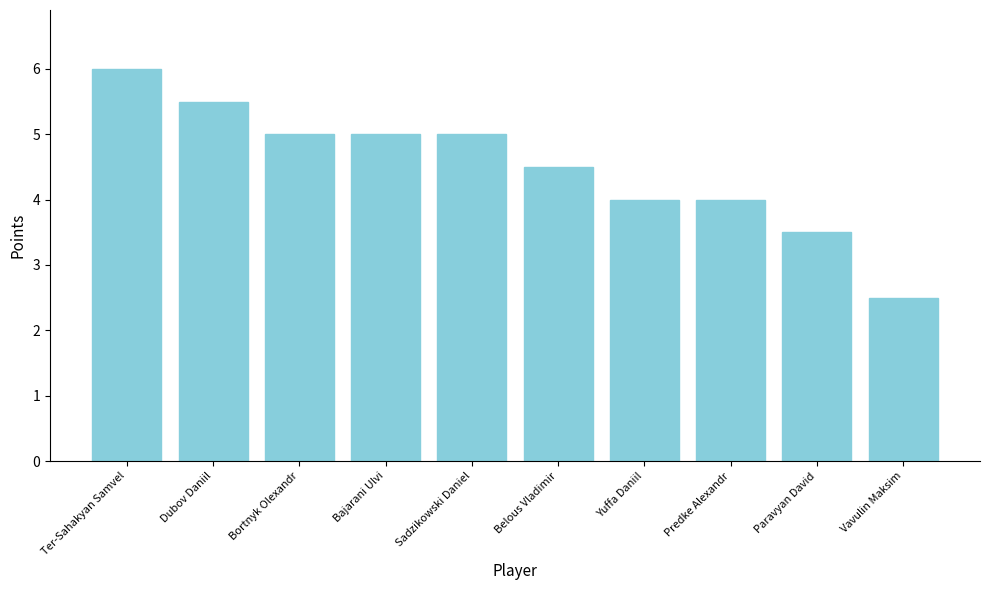

What is the average value?

4.5